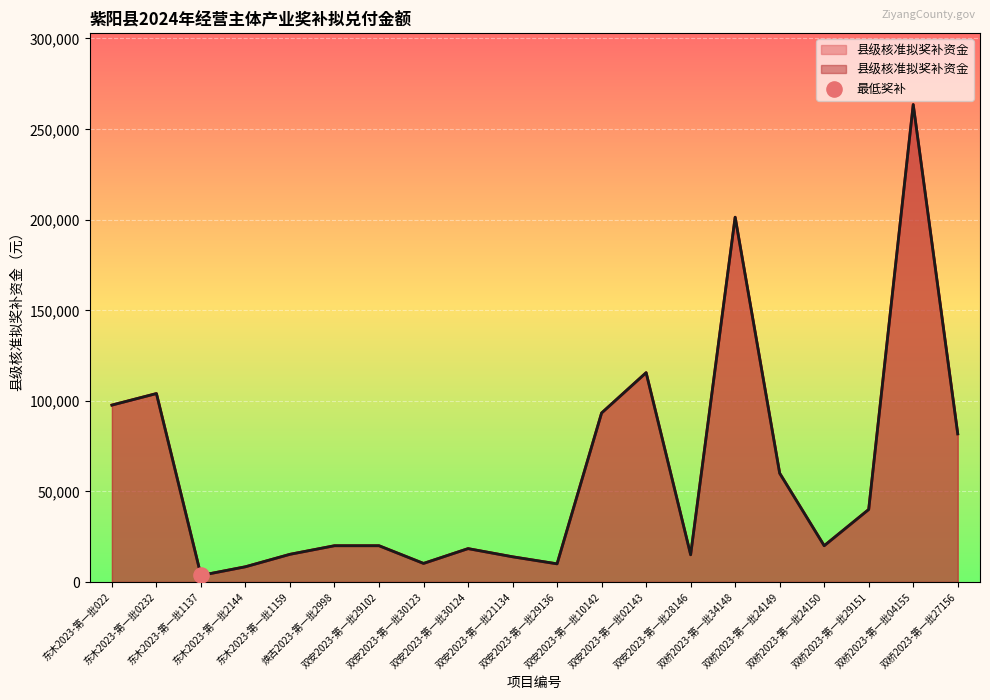

Which has a higher value, 双安2023-第一批21134 or 双桥2023-第一批24150?

双桥2023-第一批24150